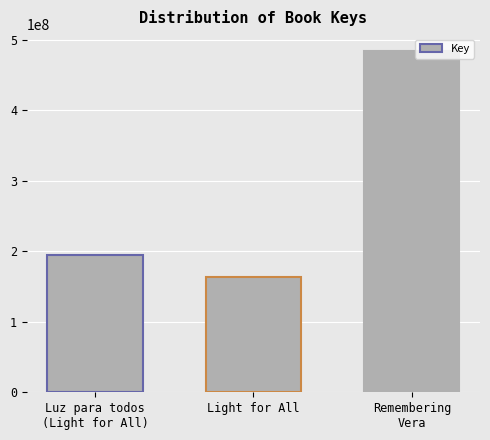

Where is the data nearest to the value 323852356?

Luz para todos
(Light for All)